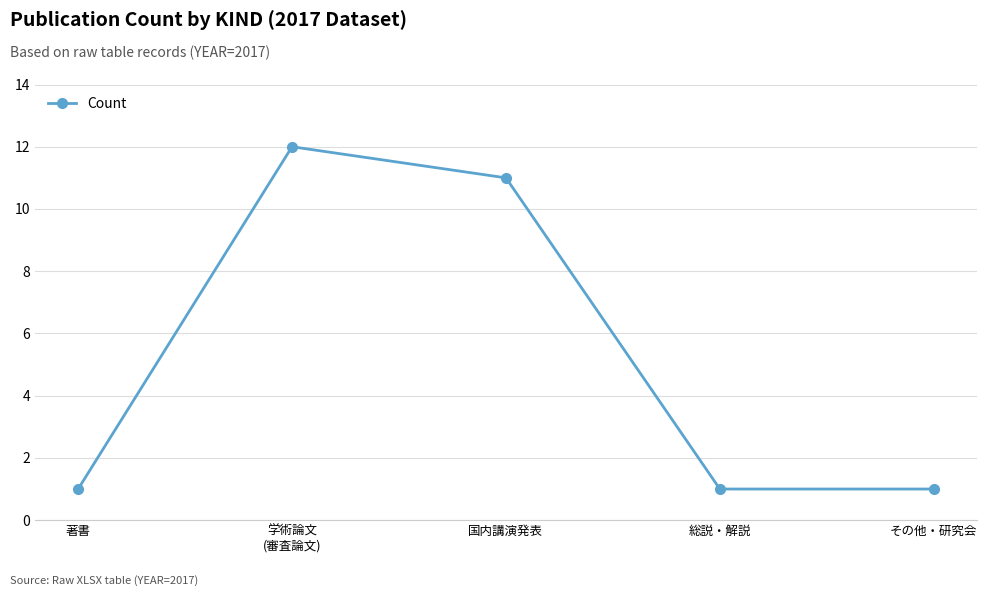

What position from the right is 学術論文
(審査論文)?

4